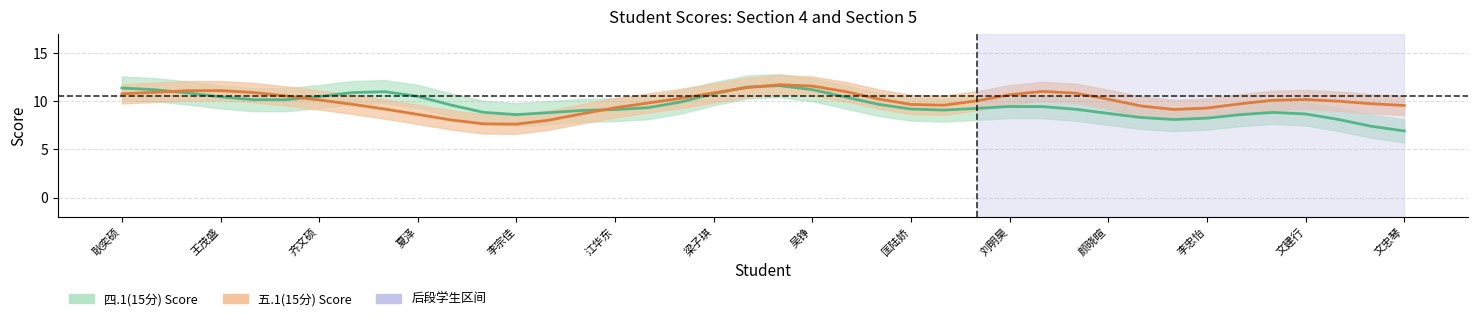

At 文建行, list the series in order from largest to smallest.

五.1(15分), 四.1(15分)